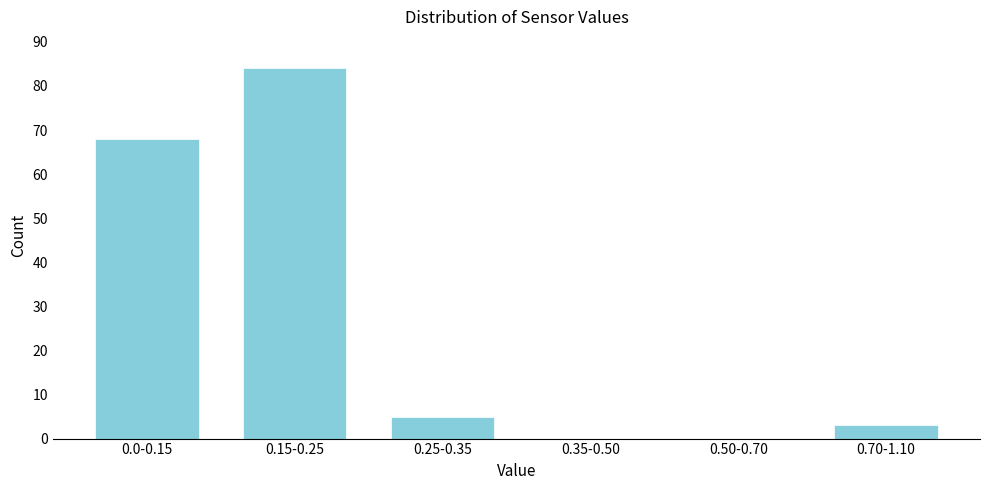

Reading left to right, what are all the values shown in this chart?

0.0-0.15=68	0.15-0.25=84	0.25-0.35=5	0.35-0.50=0	0.50-0.70=0	0.70-1.10=3